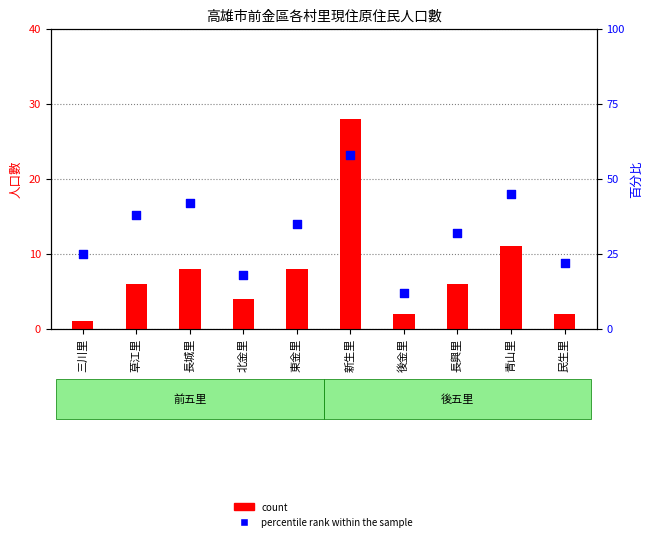

At how many categories does at least one series exceed 16?

9